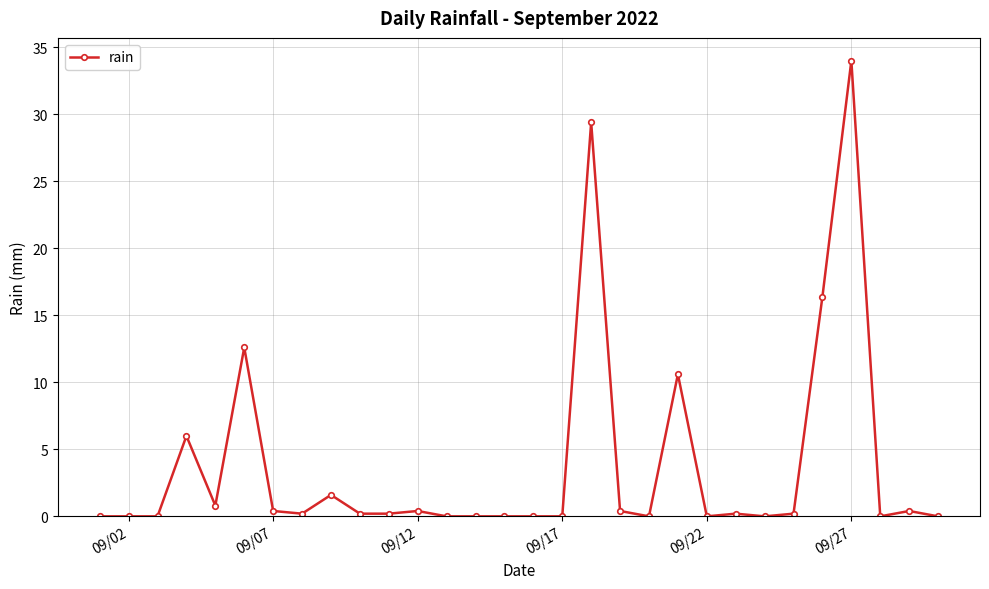

True or false: the data has more than 2 interior local peaks.

True